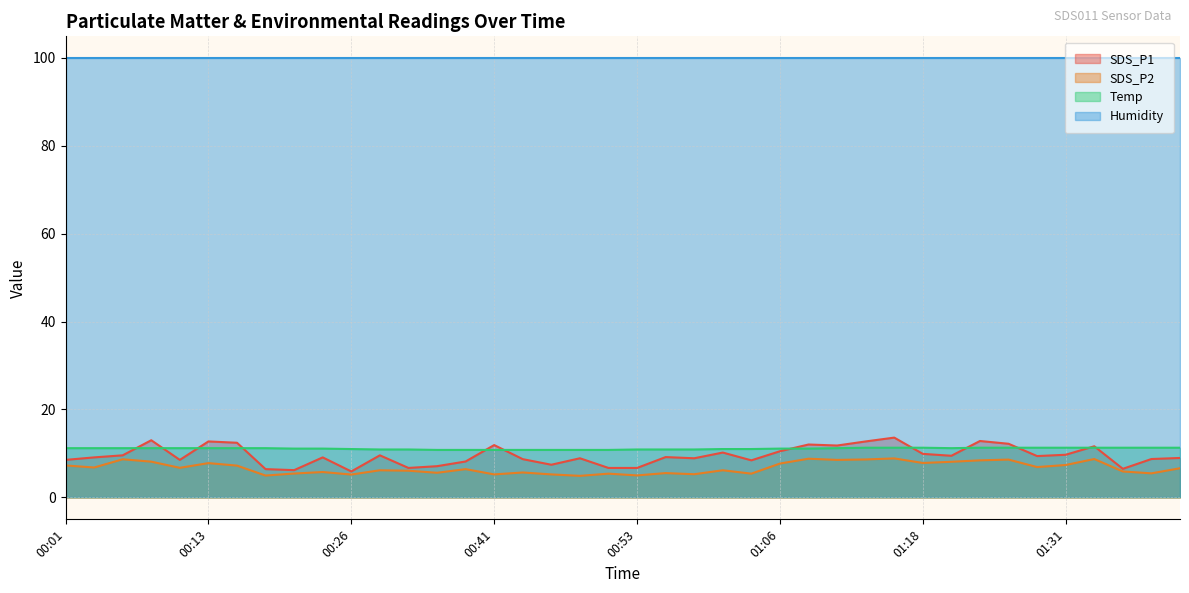

Which series has the largest total across all categories?

Humidity